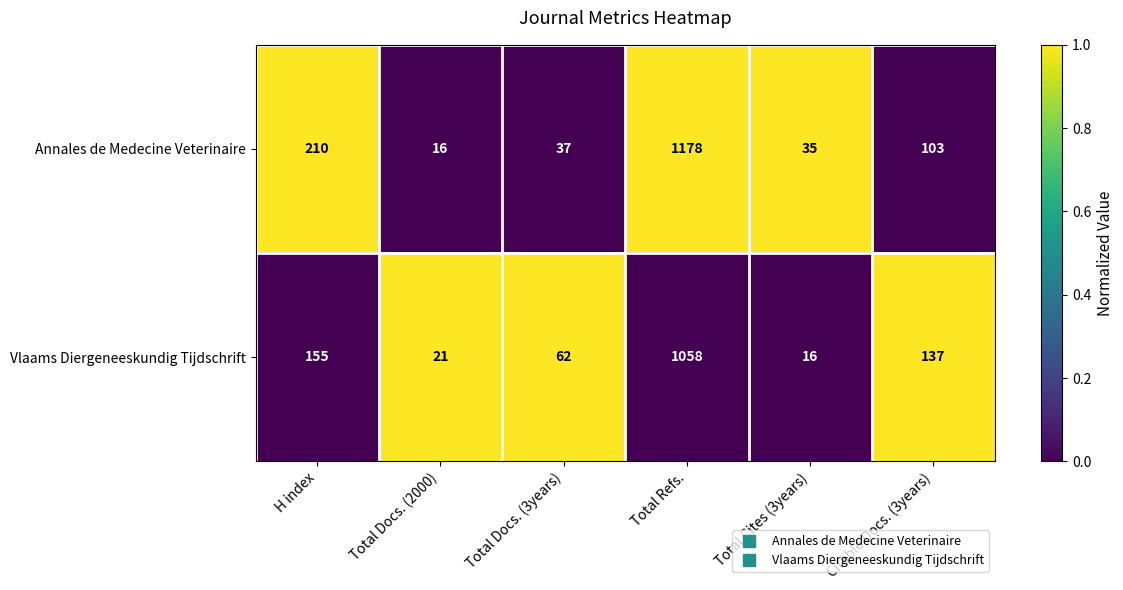

What is the spread (max minus min) of values at Total Docs. (2000)?

5